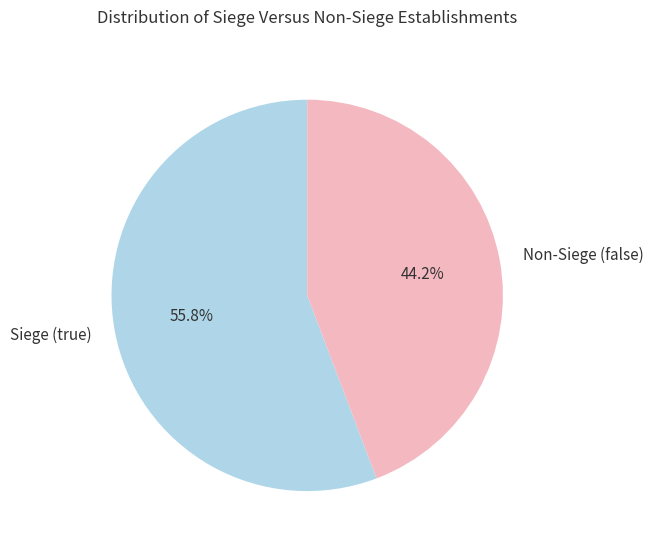

Which category accounts for the majority?

Siege (true)